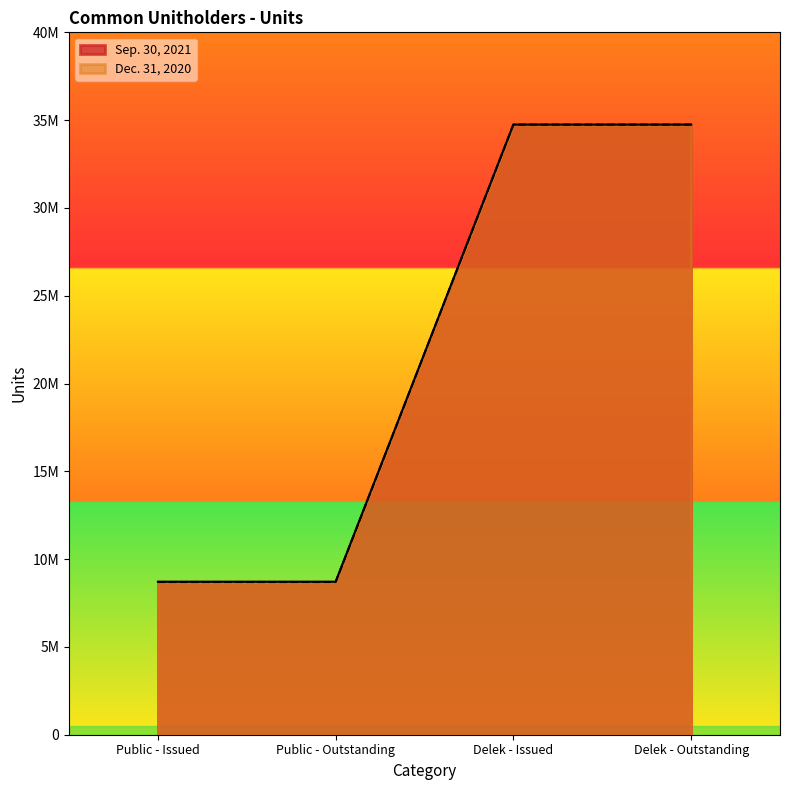

What is the average value of the Sep. 30, 2021 series?

21729532